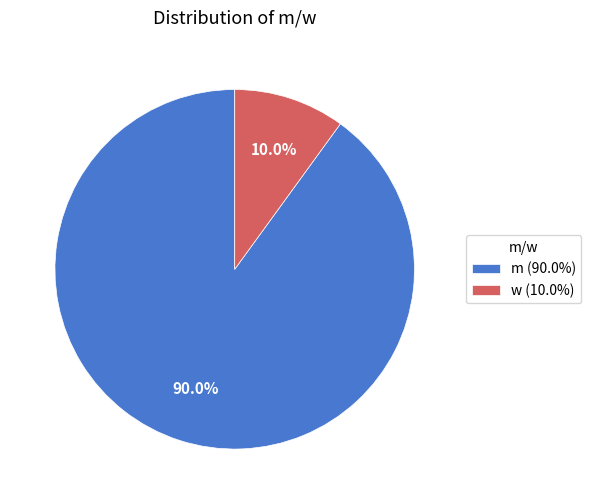

How much of the chart is everything except m?

10.0%